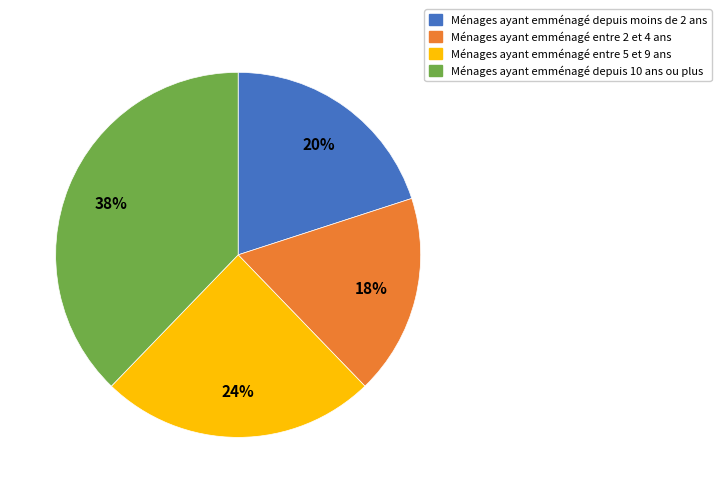

To the nearest percent, what portion does Ménages ayant emménagé depuis moins de 2 ans represent?

20%